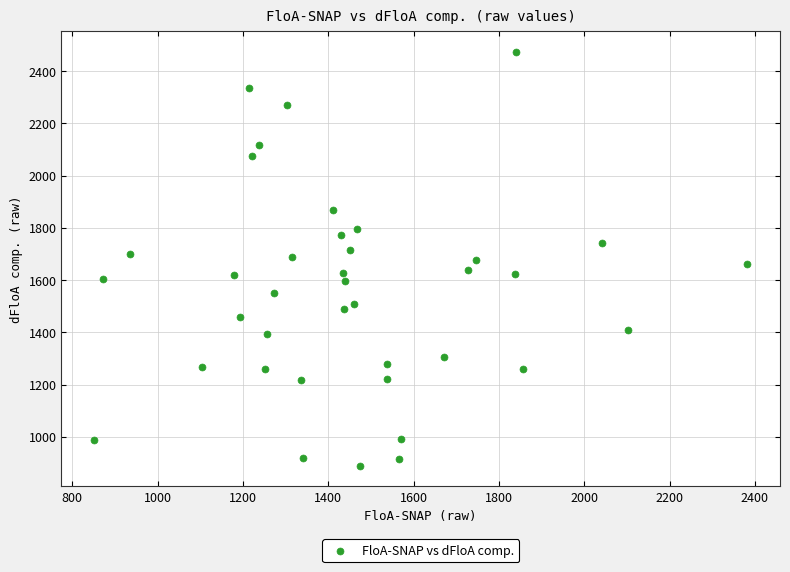

What is the range of Y values (max minus min)?

1582.8